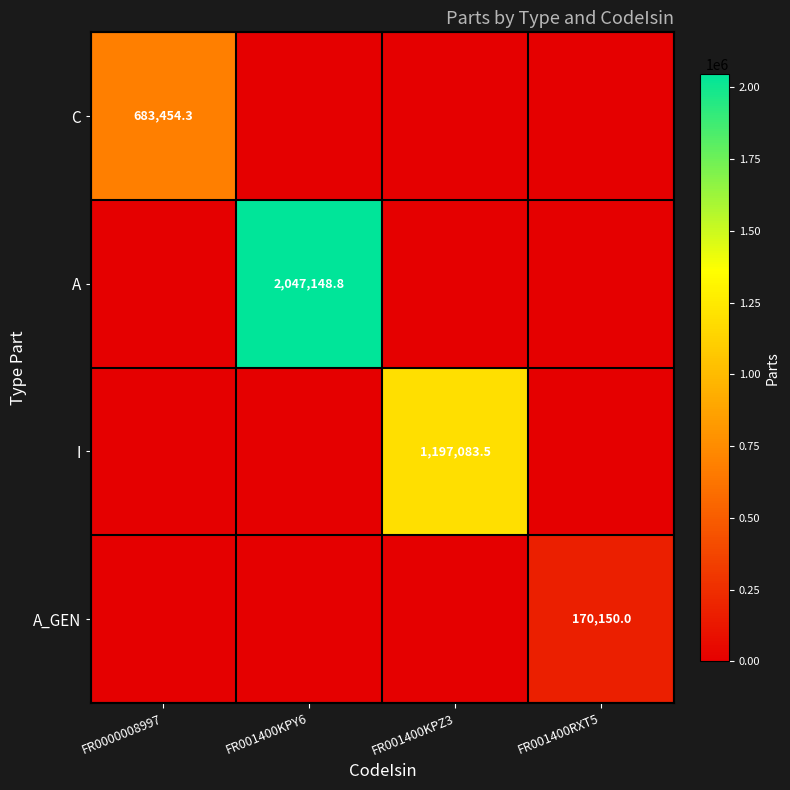

The value of A_GEN at FR001400RXT5 is 59487.6. True or false?

False